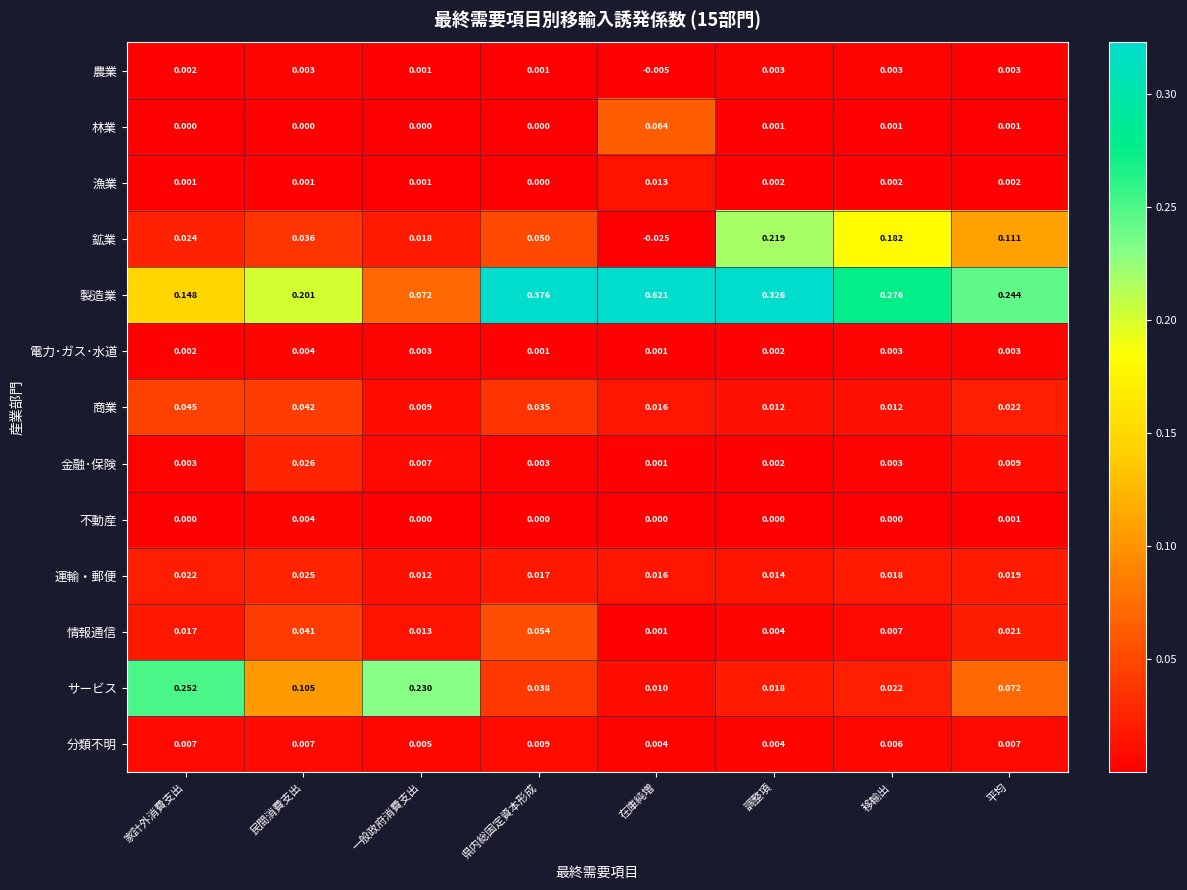

How many categories are shown in the chart?

8